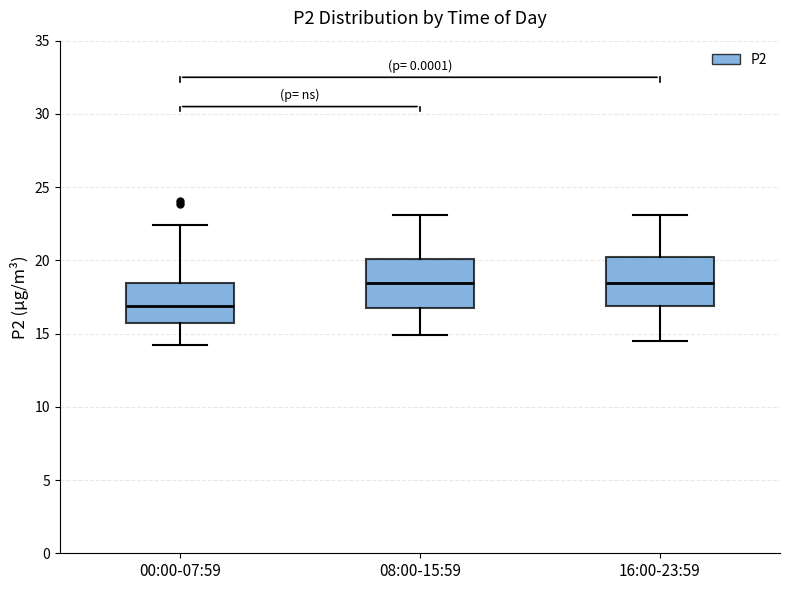

Which box has the lowest median line?

00:00-07:59